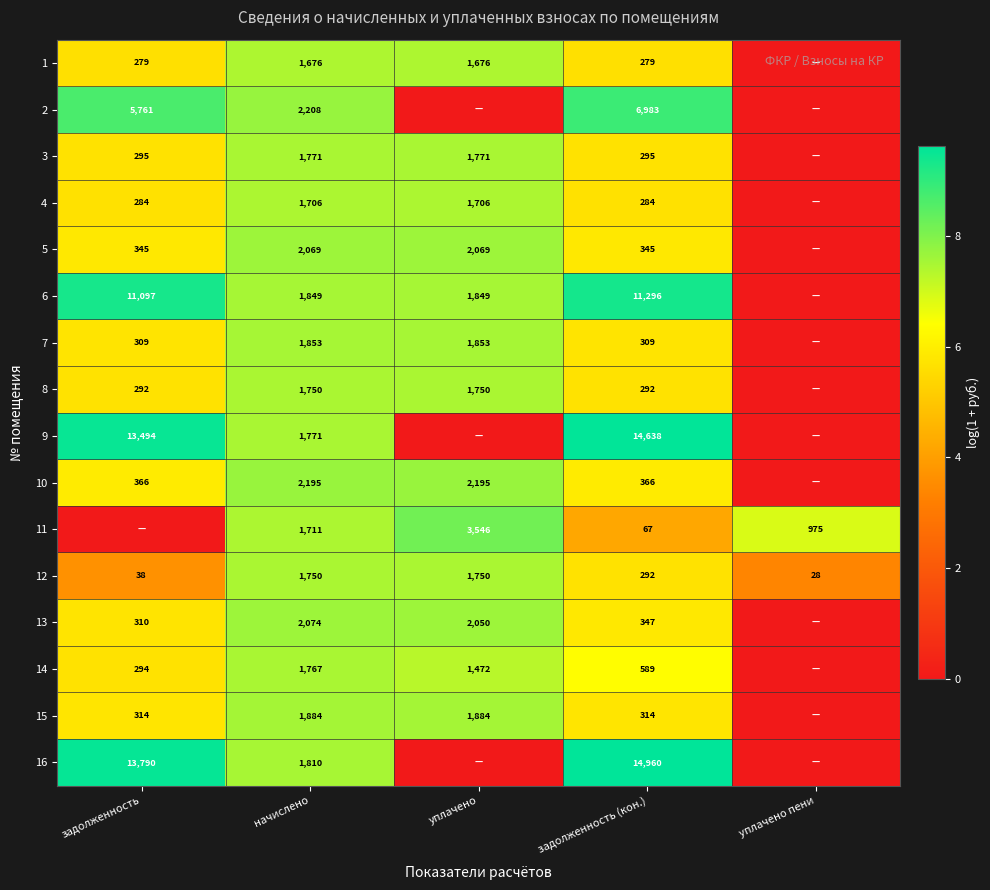

The 4 series shows 1706 at уплачено. True or false?

True